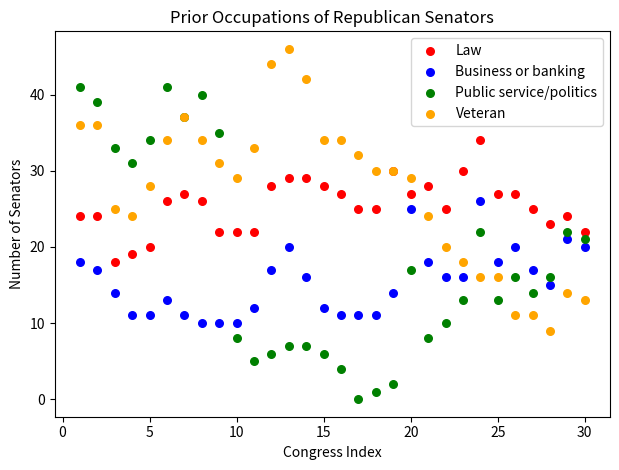

What are all the series names shown in the legend?

Law, Business or banking, Public service/politics, Veteran